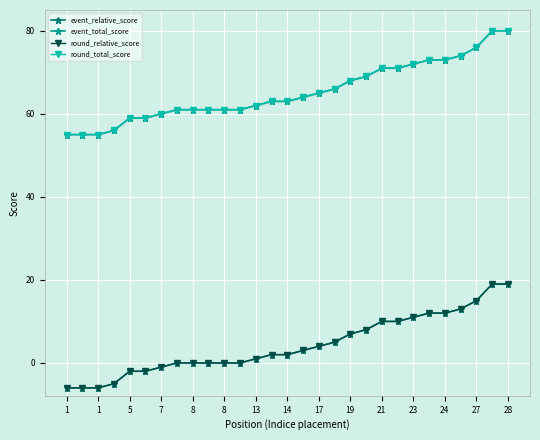

What are all the series names shown in the legend?

event_relative_score, event_total_score, round_relative_score, round_total_score